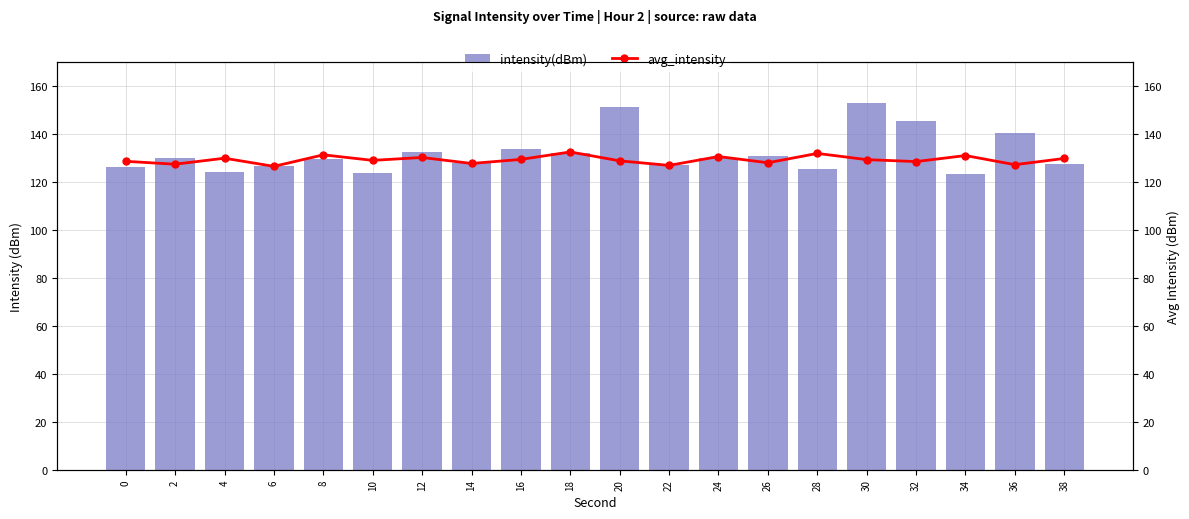

List the series in order of their peak value, lowest first.

avg_intensity, intensity(dBm)